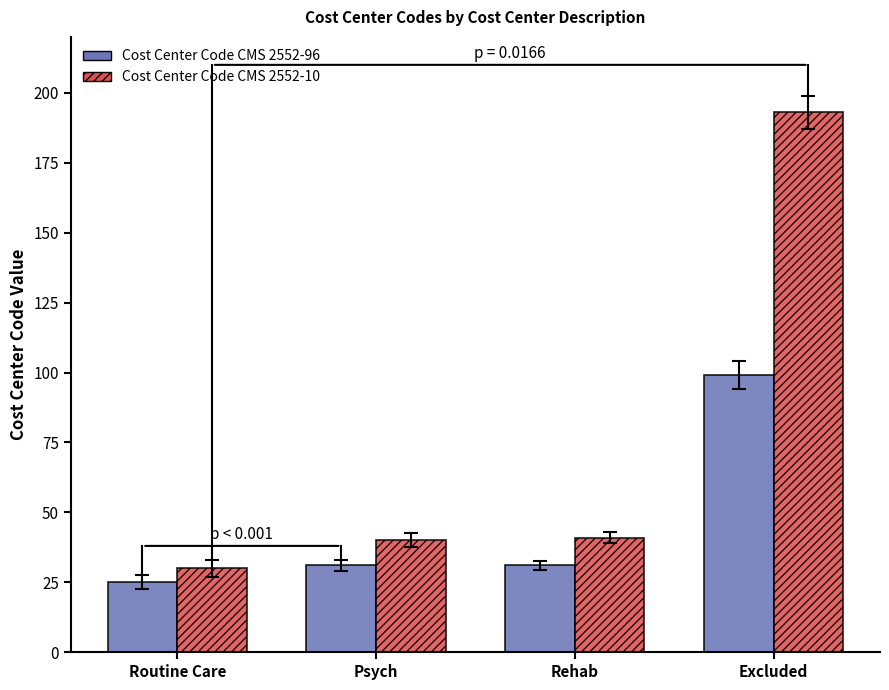

Between Routine Care and Excluded, which series saw the biggest shift?

Cost Center Code CMS 2552-10